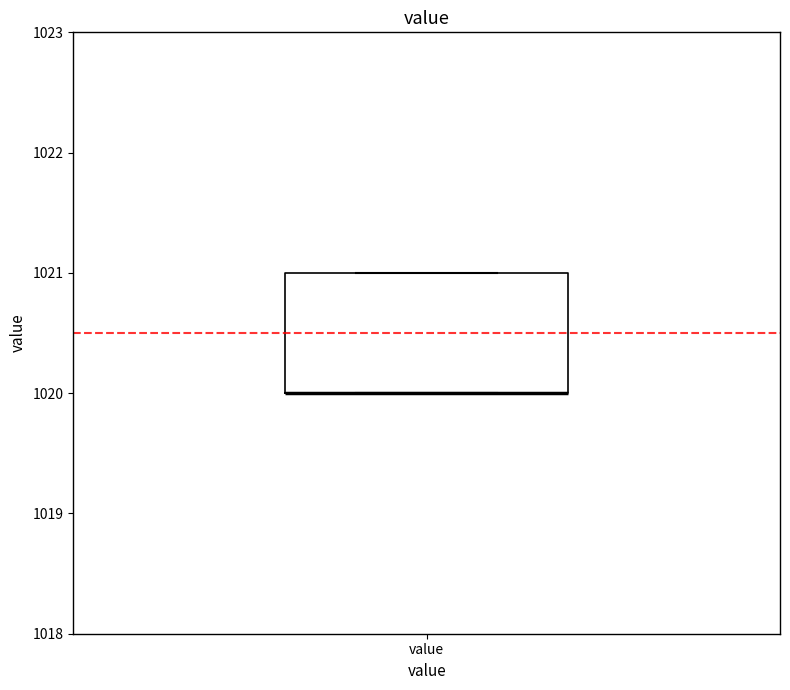

Read this box plot against the y-axis: the position of the median line, the range covered by the box, and the ends of both whiskers. The values are not printed on the chart, so give them approximately, as read against the axis.

median 1020 (drawn on the box's lower edge), box 1020 to 1021, whiskers 1020 to 1021